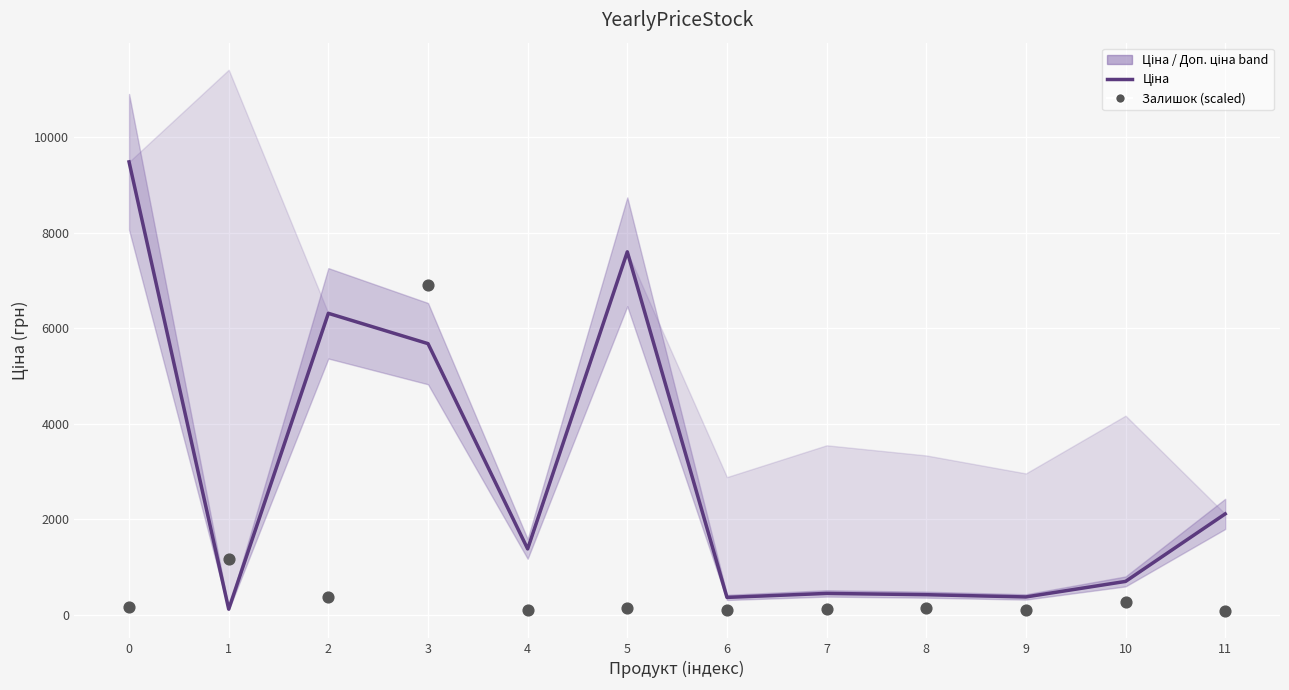

Which series reaches the minimum Y coordinate?

Залишок (scaled)